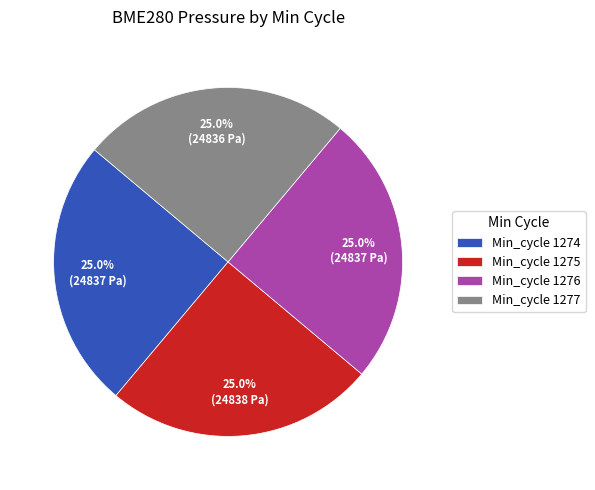

What portion of the pie excludes Min_cycle 1277?

75.0%